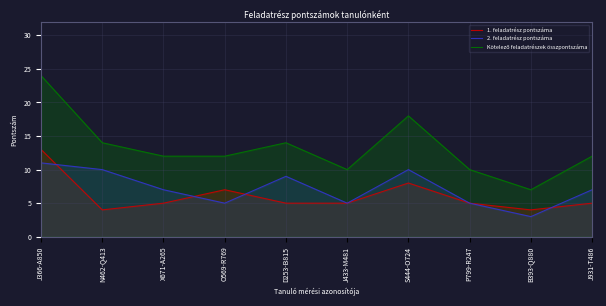

True or false: 2. feladatrész pontszáma and Kötelező feladatrészek összpontszáma intersect in this chart.

False